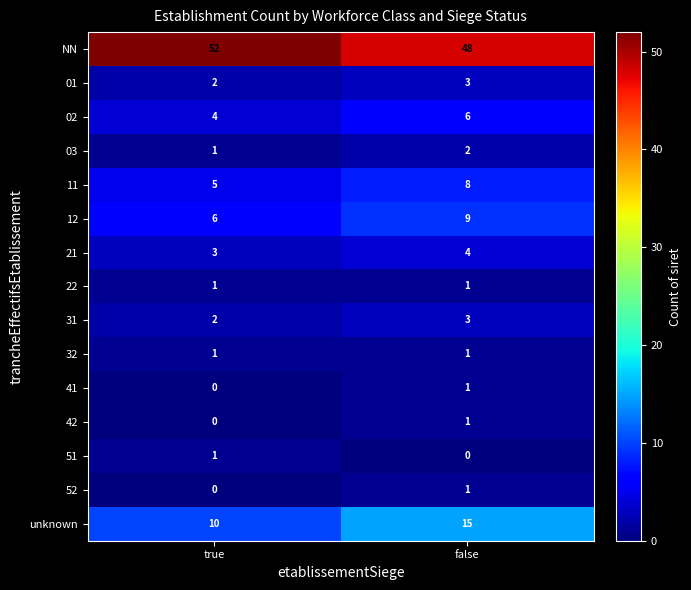

What is the sum of the 02 values at false and true?

10